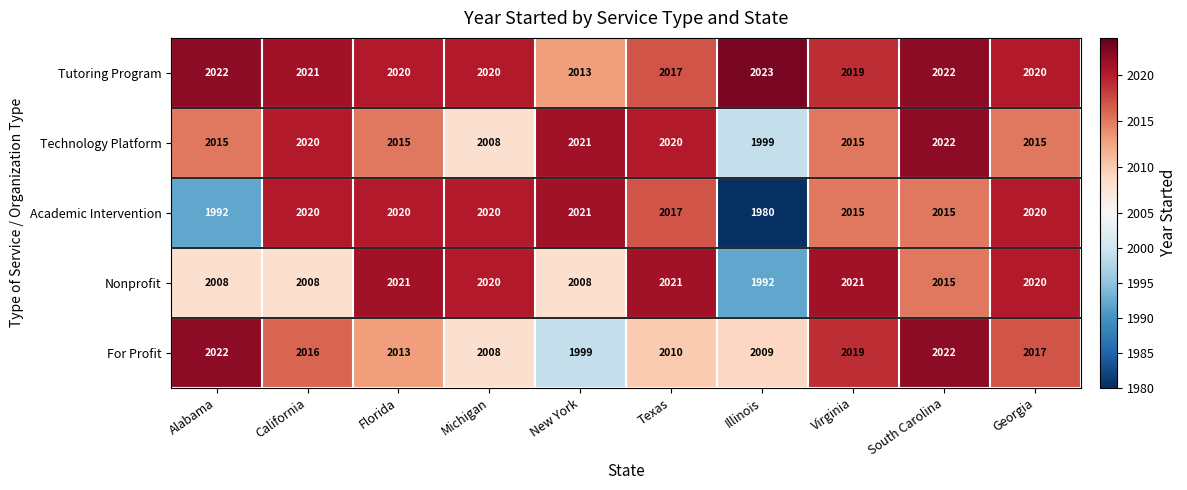

At how many categories does at least one series exceed 2007?

10